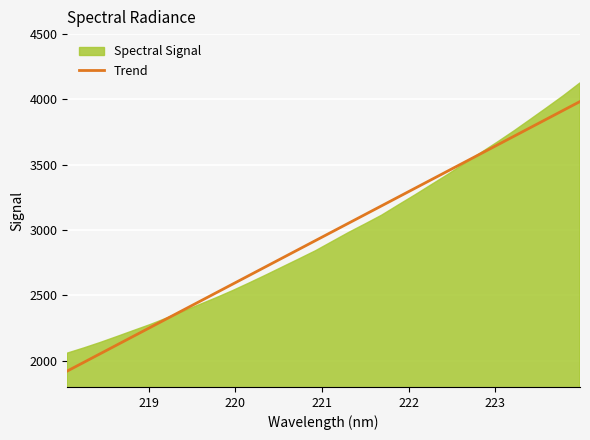

The chart shows a value of 2629.3 at 223.9802. True or false?

False